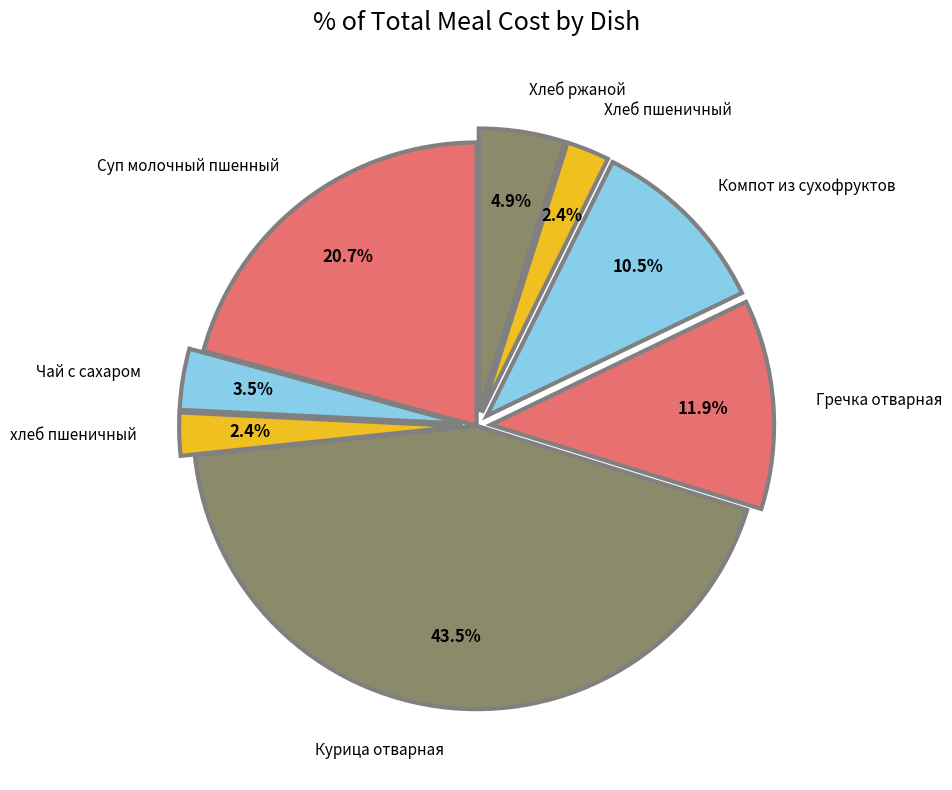

Which category has the biggest portion of the pie?

Курица отварная